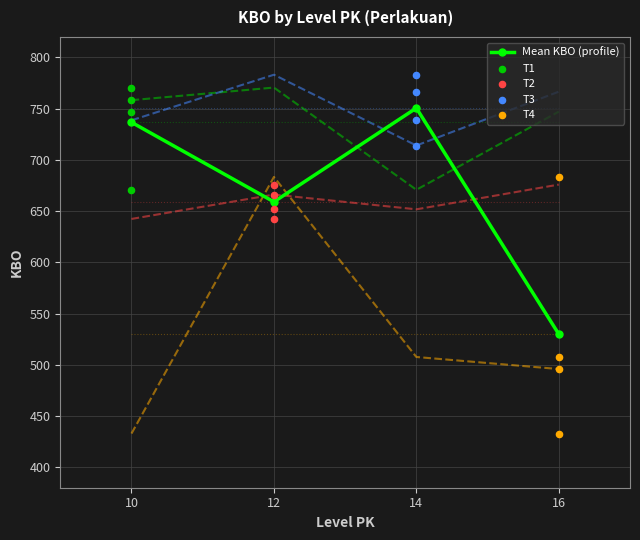

What are all the series names shown in the legend?

Mean KBO (profile), T1, T2, T3, T4